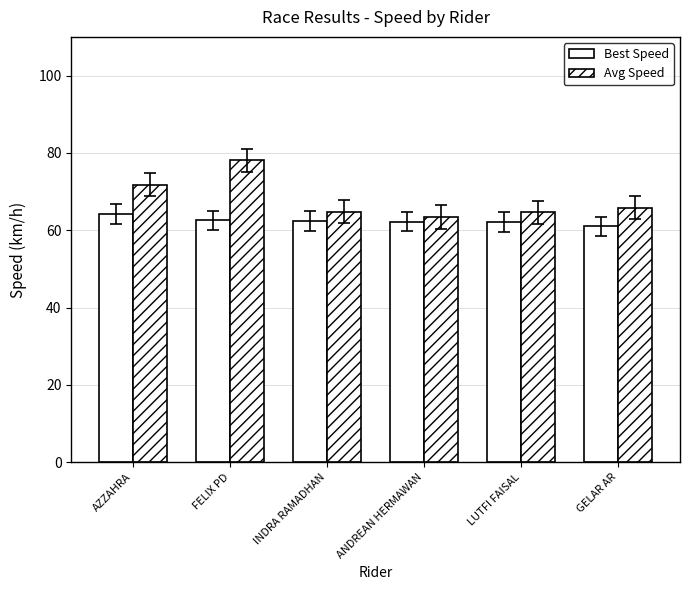

What is the total value across all series at ANDREAN HERMAWAN?

125.6